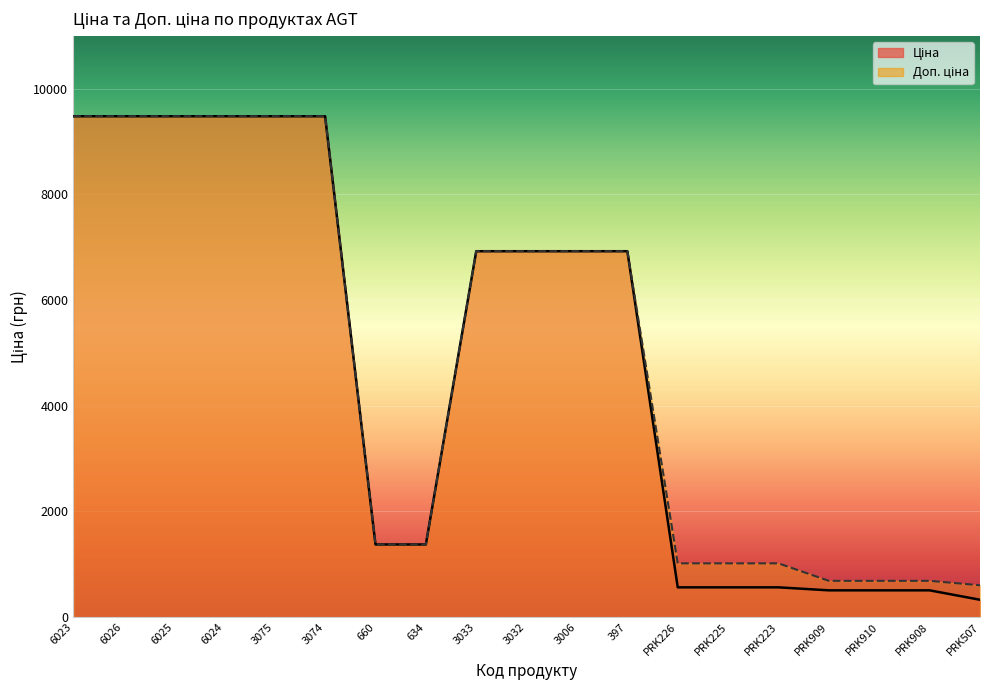

What is the smallest value displayed?

328.8